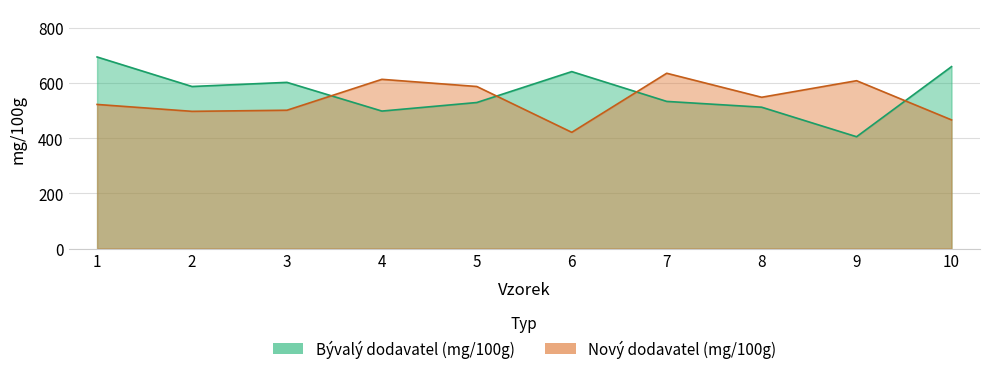

Between which two adjacent categories do Nový dodavatel (mg/100g) and Bývalý dodavatel (mg/100g) first intersect?

3 and 4